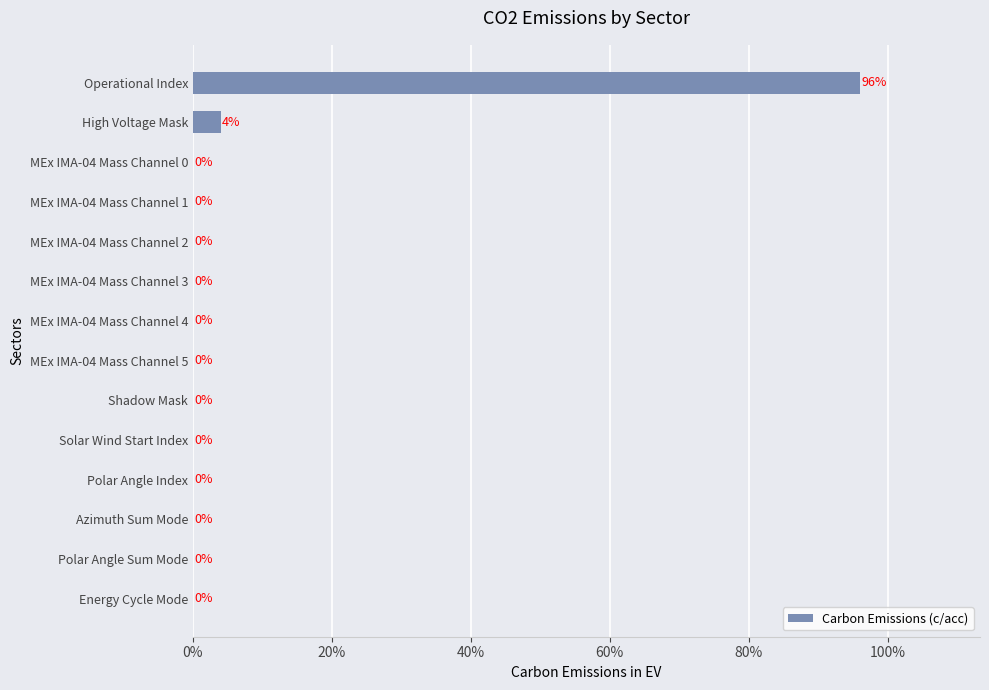

Count the number of data series in this chart.

1